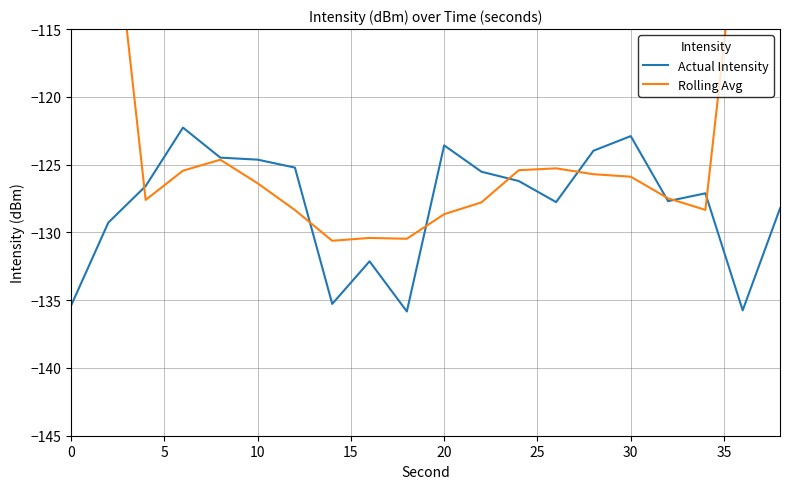

Is it true that Actual Intensity equals -124.6 at 10?

True